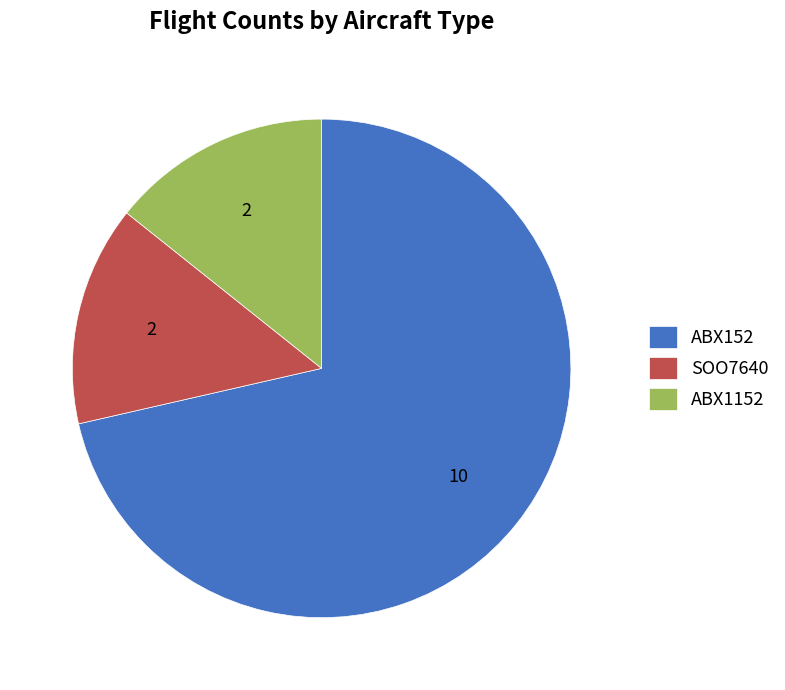

Which slice is the largest?

ABX152